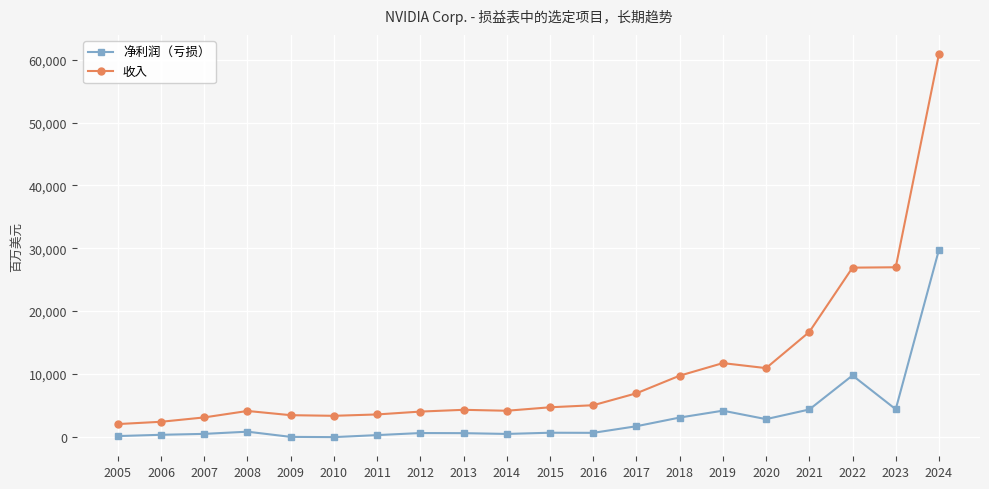

True or false: 净利润（亏损） has a value of -68 at 2010.

True